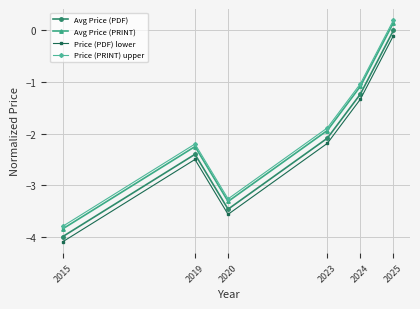

What is the difference between the second highest and second lowest values in the Avg Price (PDF) series?

2.2